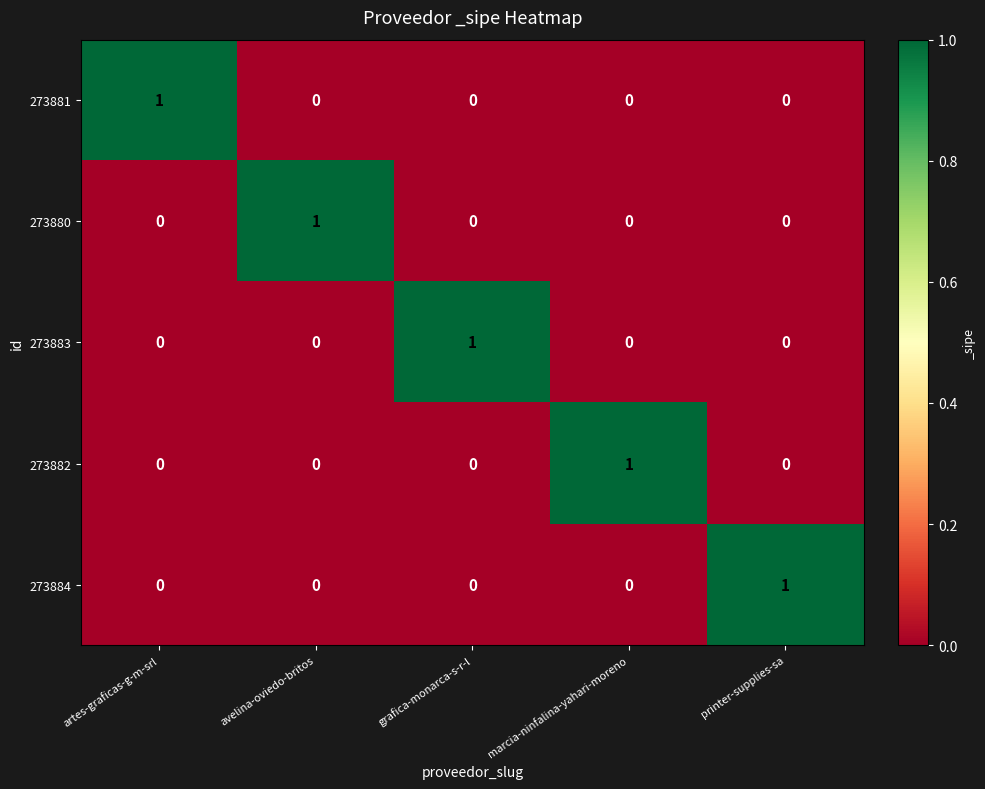

What is the greatest value displayed?

1